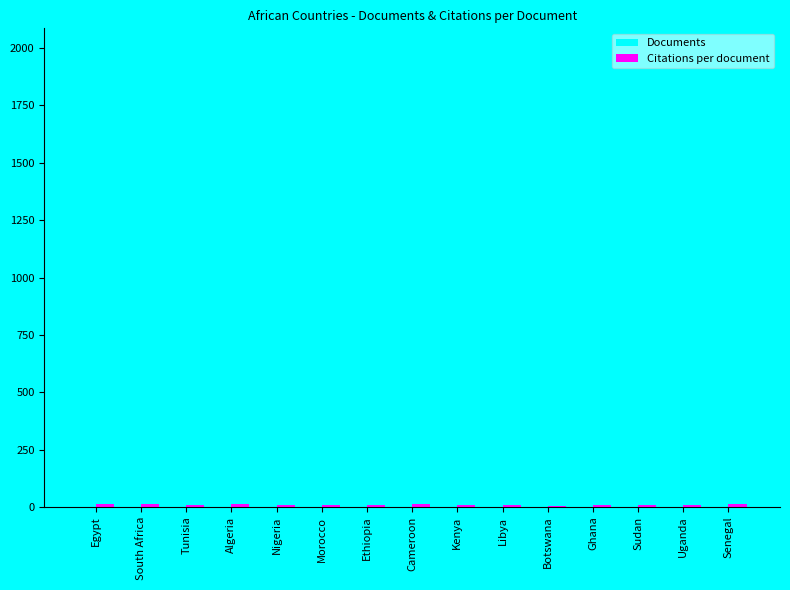

How many groups of bars are there?

15